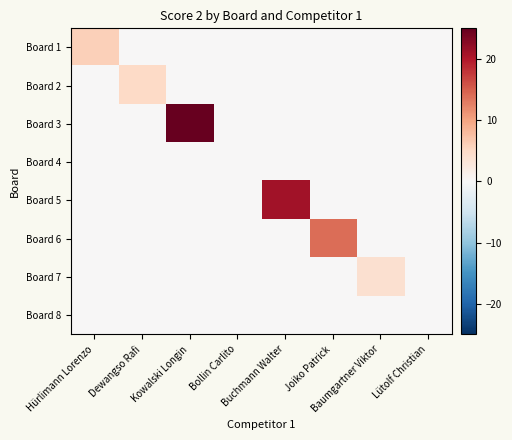

Reading left to right, what are all the values shown in this chart?

Board 1: Hürlimann Lorenzo=6	Dewangso Rafi=0	Kowalski Longin=0	Bollin Carlito=0	Buchmann Walter=0	Joiko Patrick=0	Baumgartner Viktor=0	Lütolf Christian=0
Board 2: Hürlimann Lorenzo=0	Dewangso Rafi=5	Kowalski Longin=0	Bollin Carlito=0	Buchmann Walter=0	Joiko Patrick=0	Baumgartner Viktor=0	Lütolf Christian=0
Board 3: Hürlimann Lorenzo=0	Dewangso Rafi=0	Kowalski Longin=25	Bollin Carlito=0	Buchmann Walter=0	Joiko Patrick=0	Baumgartner Viktor=0	Lütolf Christian=0
Board 4: Hürlimann Lorenzo=0	Dewangso Rafi=0	Kowalski Longin=0	Bollin Carlito=0	Buchmann Walter=0	Joiko Patrick=0	Baumgartner Viktor=0	Lütolf Christian=0
Board 5: Hürlimann Lorenzo=0	Dewangso Rafi=0	Kowalski Longin=0	Bollin Carlito=0	Buchmann Walter=21	Joiko Patrick=0	Baumgartner Viktor=0	Lütolf Christian=0
Board 6: Hürlimann Lorenzo=0	Dewangso Rafi=0	Kowalski Longin=0	Bollin Carlito=0	Buchmann Walter=0	Joiko Patrick=14	Baumgartner Viktor=0	Lütolf Christian=0
Board 7: Hürlimann Lorenzo=0	Dewangso Rafi=0	Kowalski Longin=0	Bollin Carlito=0	Buchmann Walter=0	Joiko Patrick=0	Baumgartner Viktor=4	Lütolf Christian=0
Board 8: Hürlimann Lorenzo=0	Dewangso Rafi=0	Kowalski Longin=0	Bollin Carlito=0	Buchmann Walter=0	Joiko Patrick=0	Baumgartner Viktor=0	Lütolf Christian=0